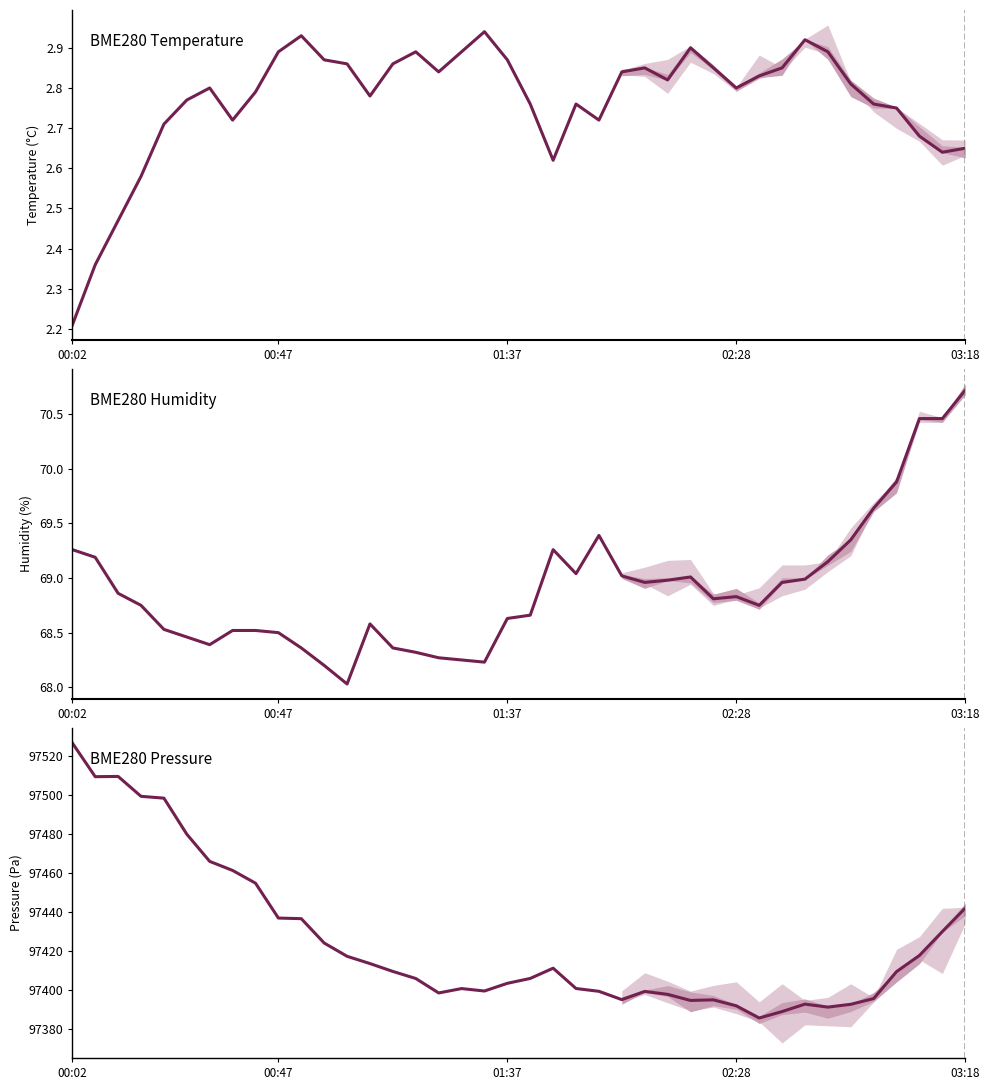

Which series has the largest total across all categories?

BME280 Pressure